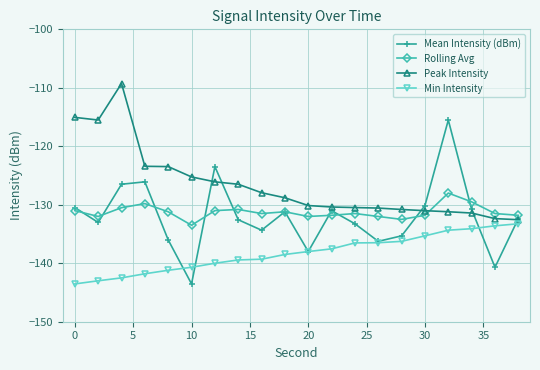

How many interior local valleys does the Mean Intensity (dBm) series have?

6